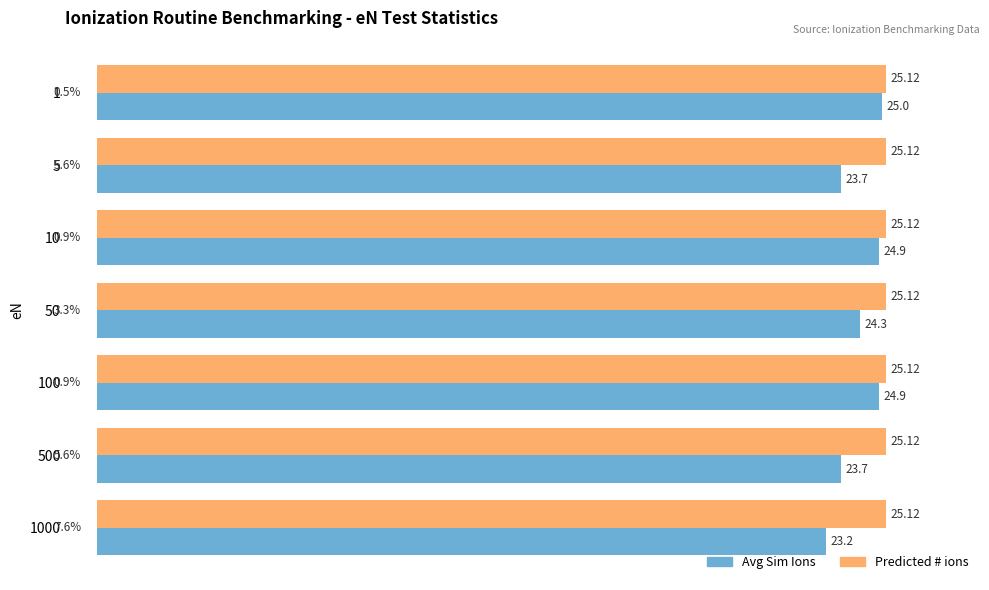

What is the difference between the maximum and minimum values in the Avg Sim Ions series?

1.8